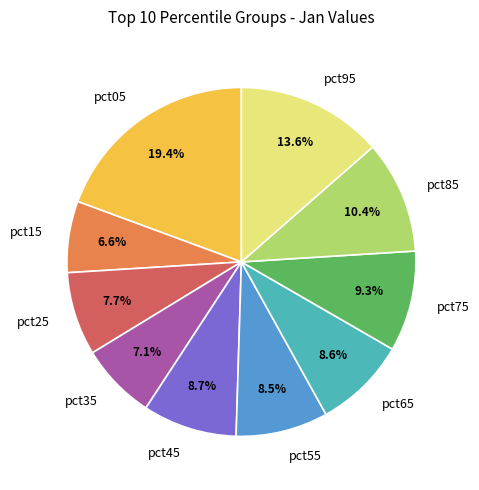

Does any single category account for the majority?

No